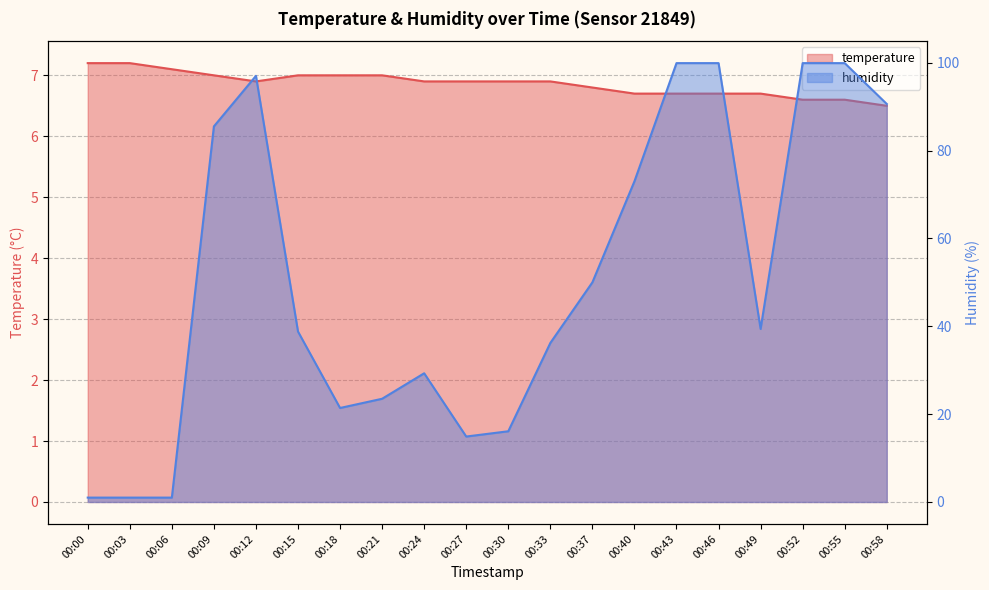

At which category is the sum across all series the highest?

00:43